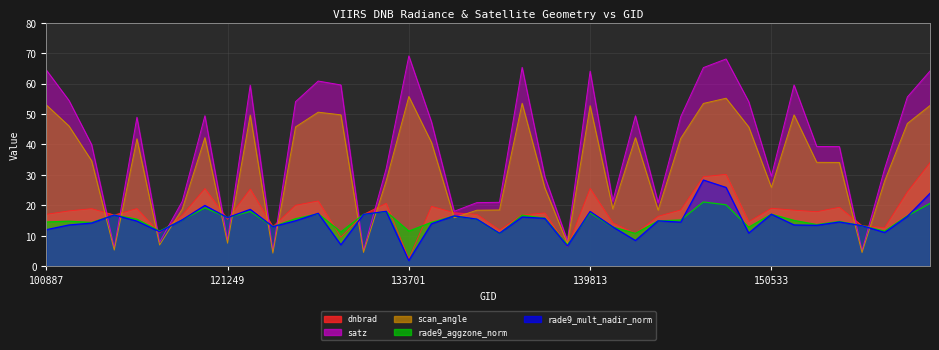

What is the average value of the scan_angle series?

33.3